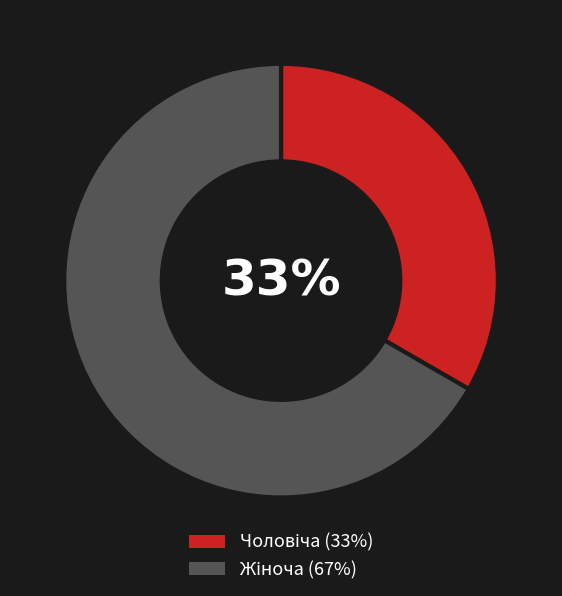

Is there any slice that represents more than half of the pie?

Yes